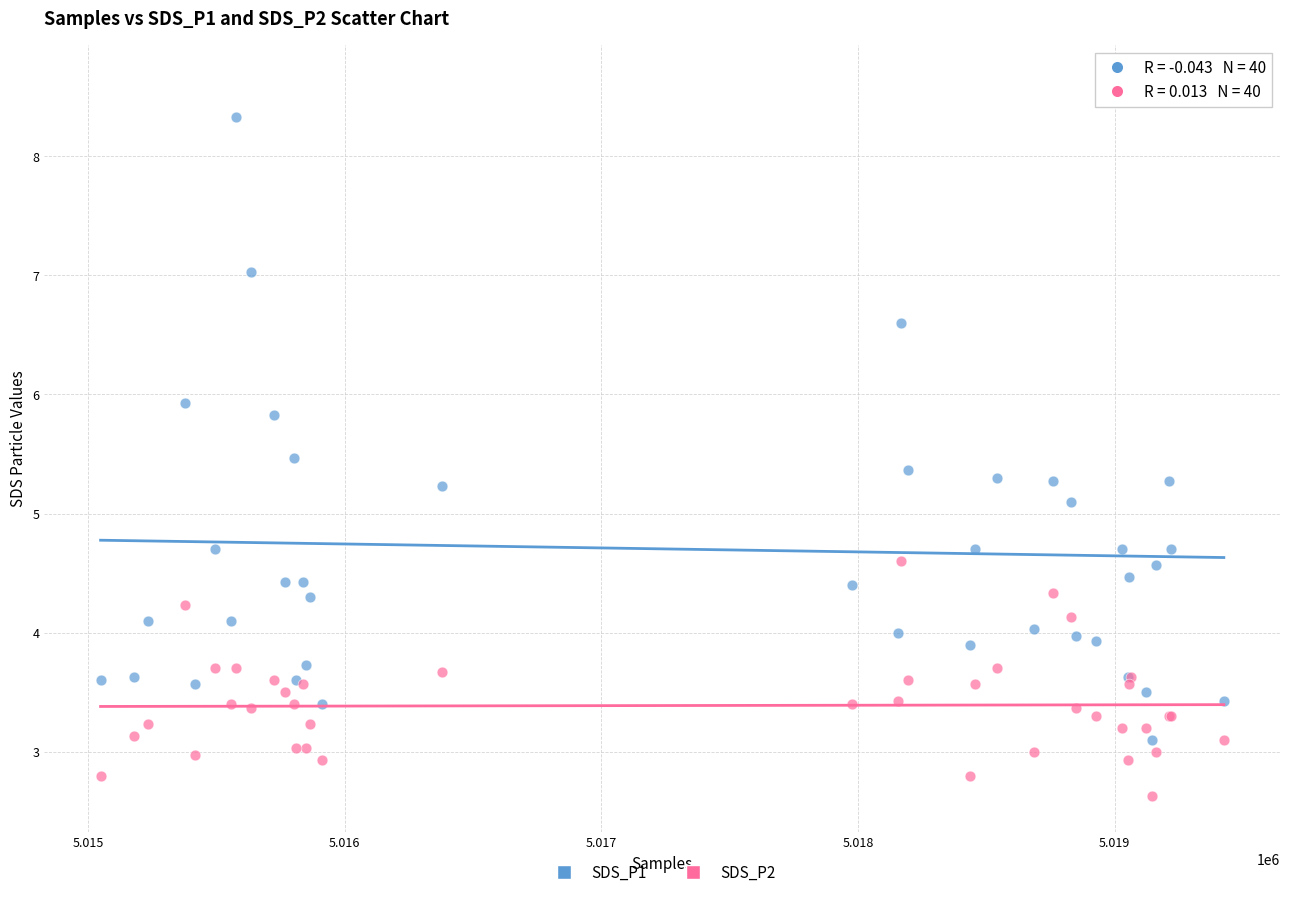

Which series has the largest Y range (max minus min)?

SDS_P1